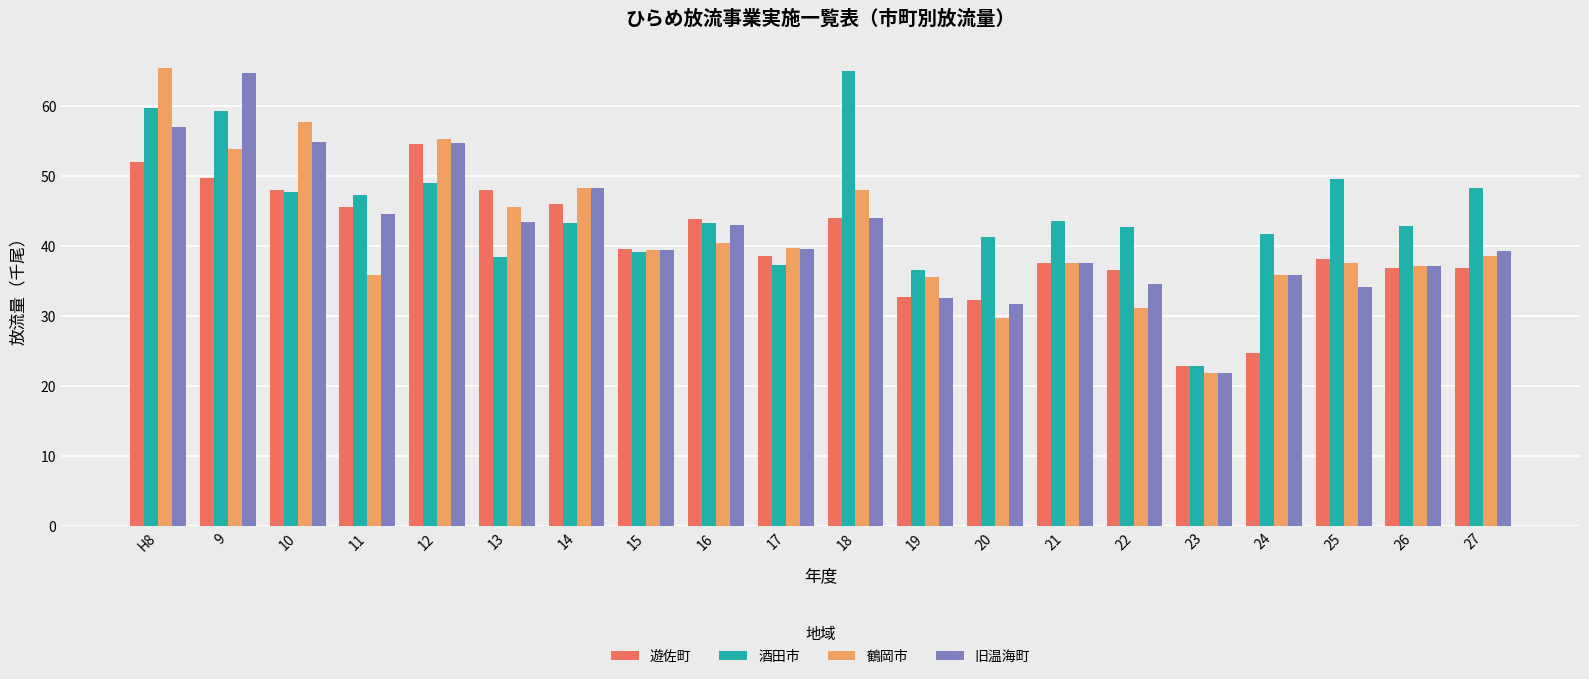

Is the value of 遊佐町 at 17 greater than the value of 旧温海町 at 11?

No